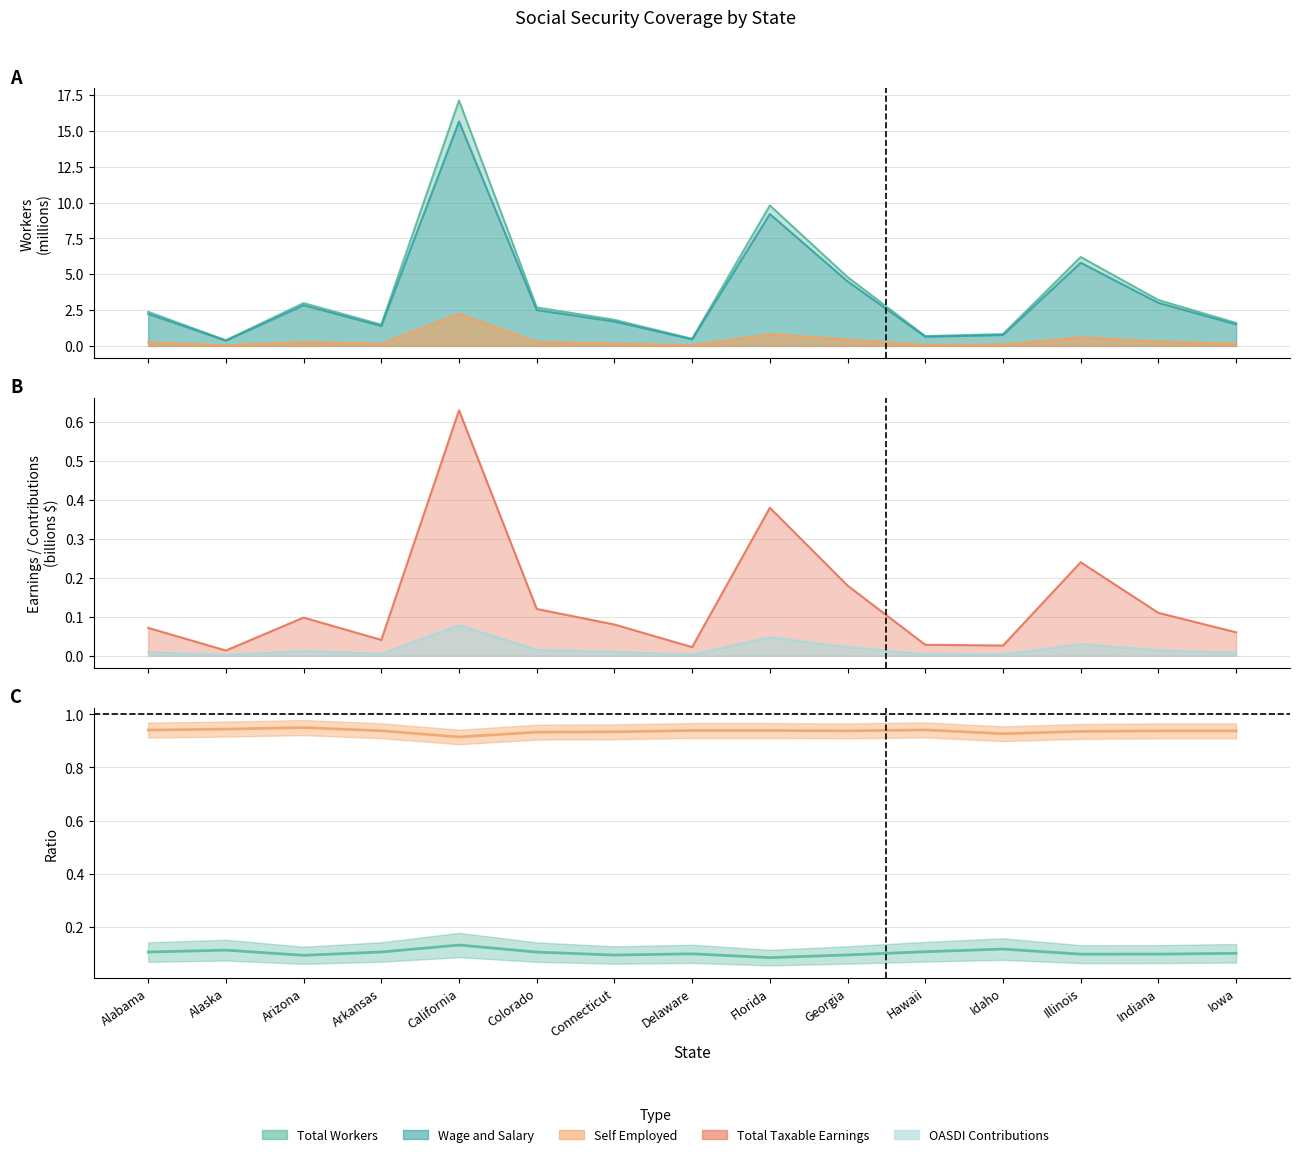

What is the difference between the highest and lowest values at California?

0.8